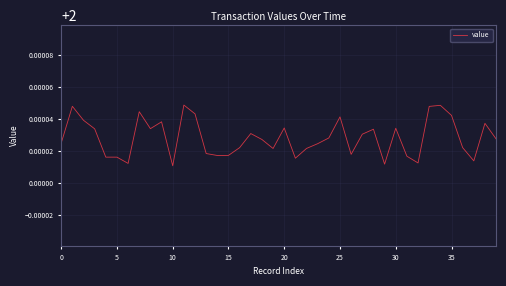

Does the chart have visible grid lines?

Yes